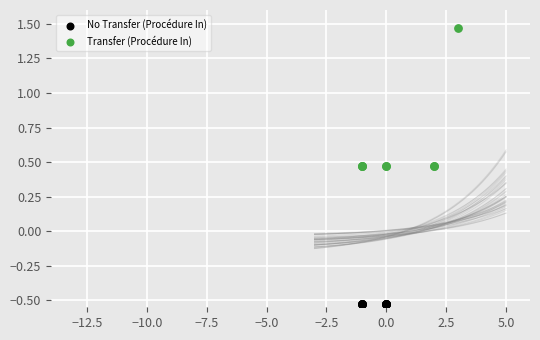

Which series reaches the minimum Y coordinate?

No Transfer (Procédure In)